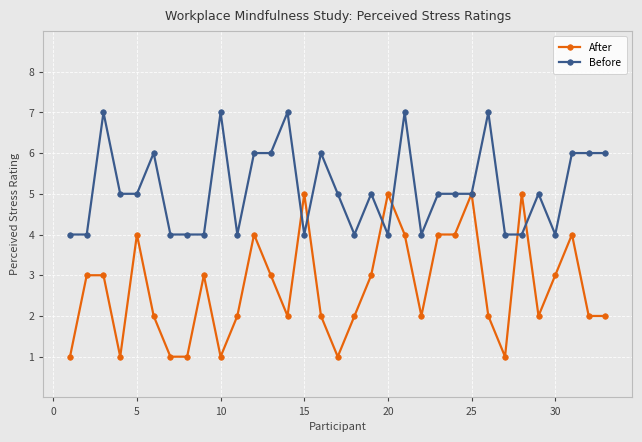

Which series has the largest total across all categories?

Before